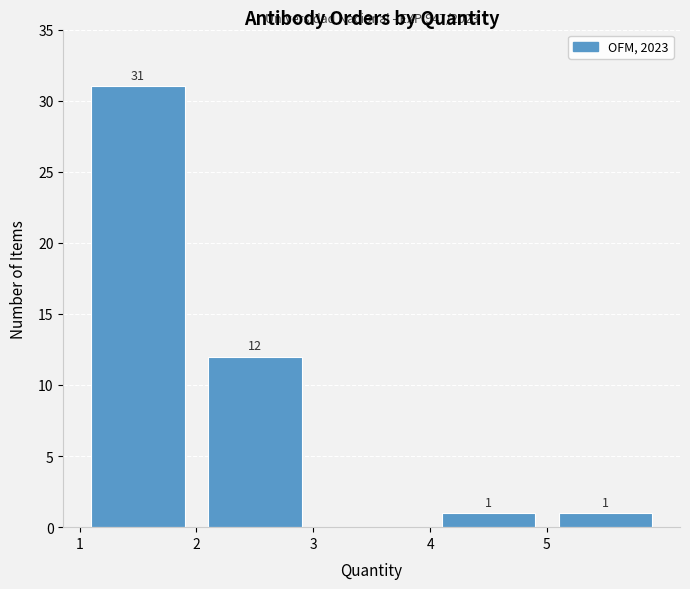

Which range on the x-axis has the tallest bar?

1 to 2